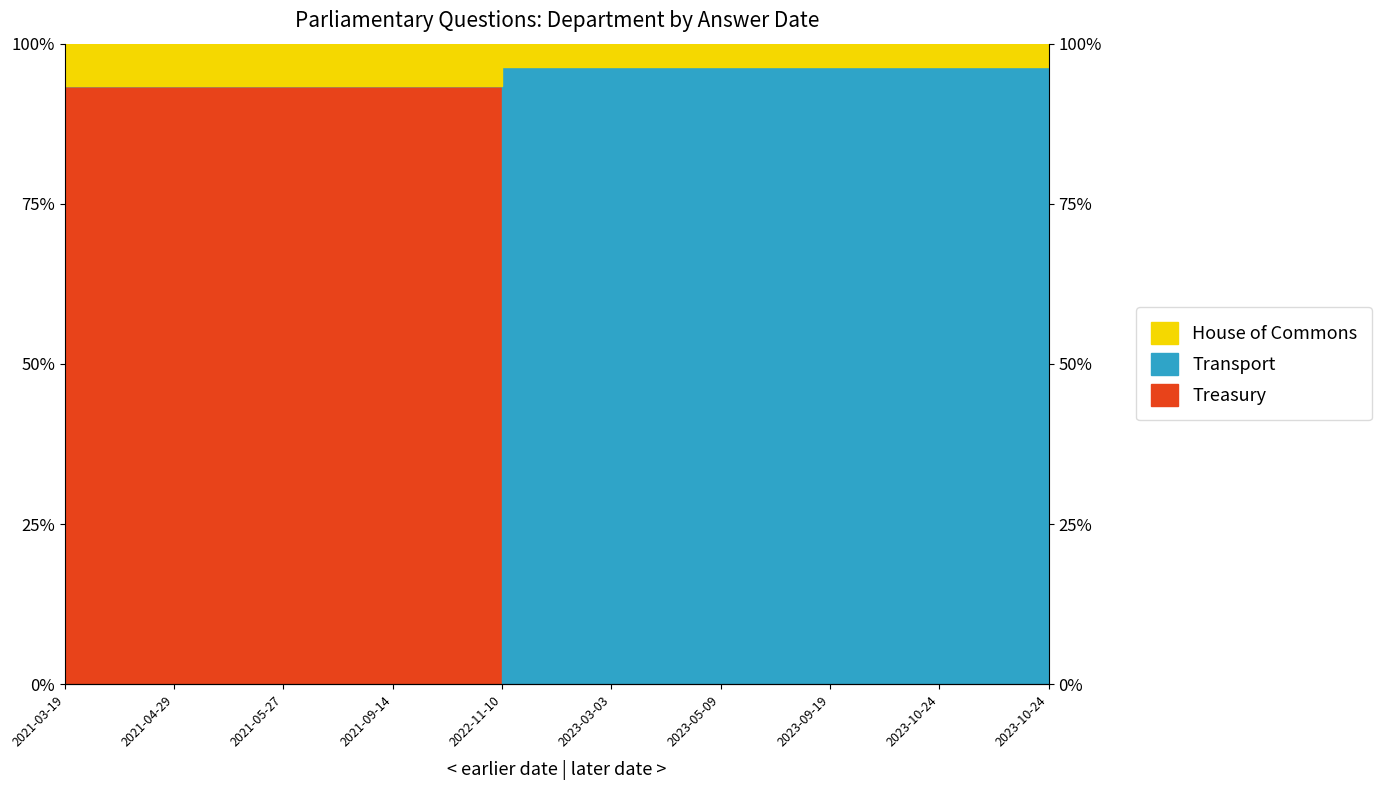

True or false: Treasury and Transport intersect in this chart.

False